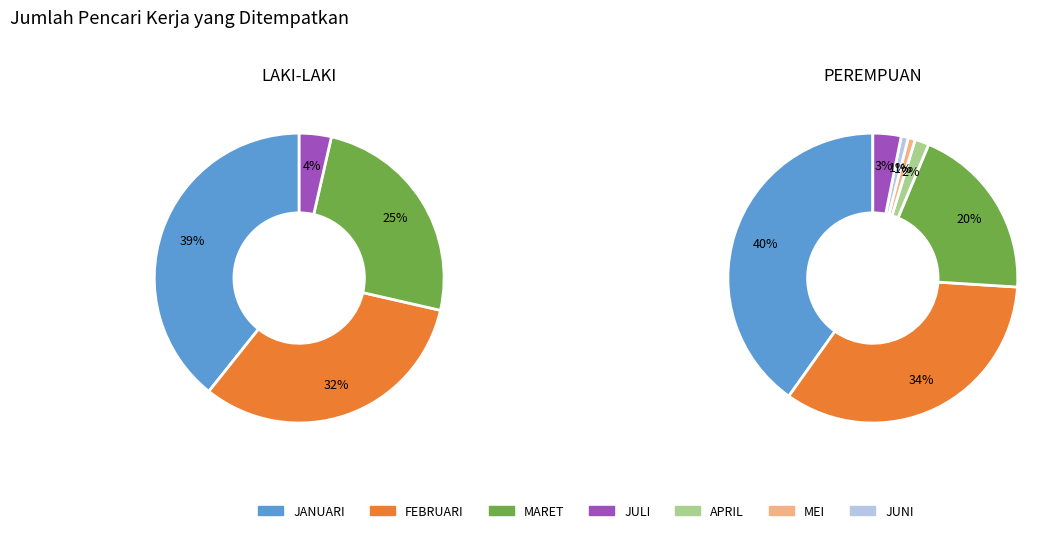

How many segments does this pie chart have?

7